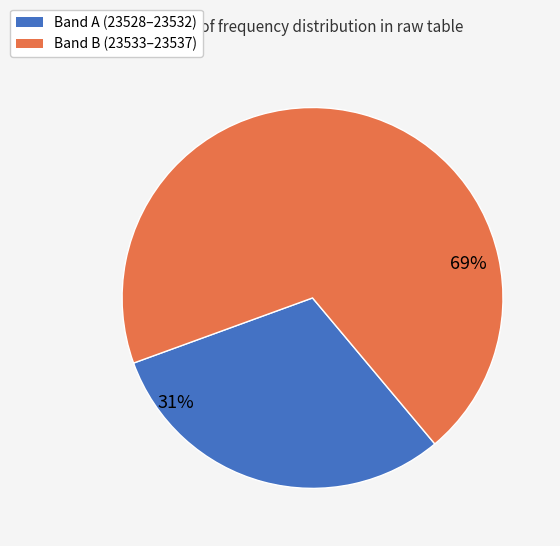

Is there any slice that represents more than half of the pie?

Yes